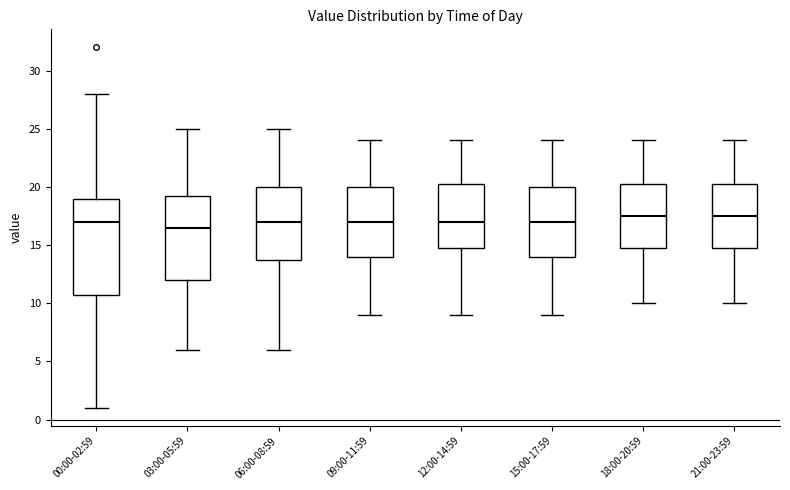

Comparing the boxes themselves (not the whiskers), which one is the tallest?

00:00-02:59